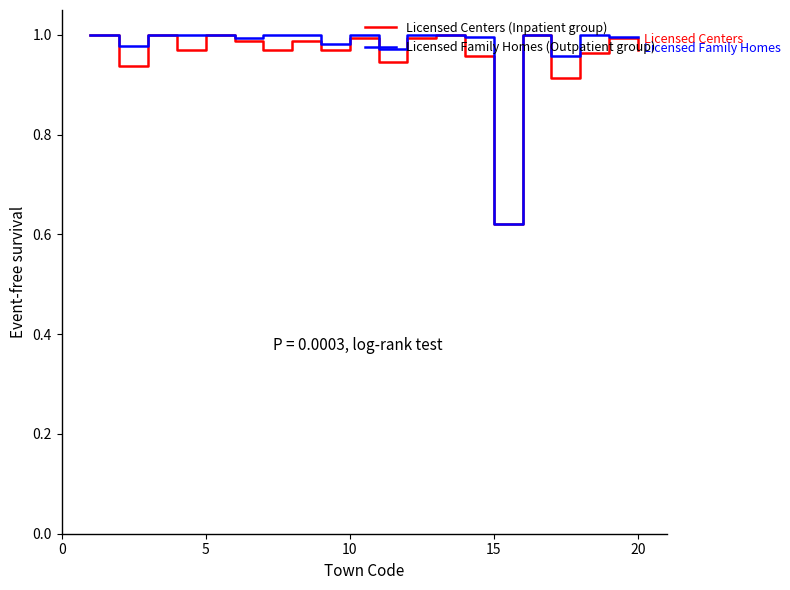

What are all the series names shown in the legend?

Licensed Centers (Inpatient group), Licensed Family Homes (Outpatient group)